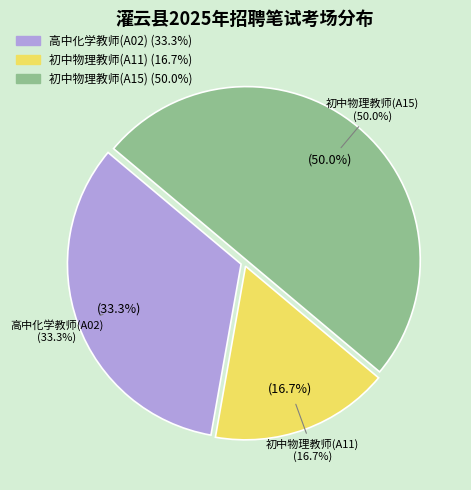

To the nearest percent, what is the difference between the 初中物理教师(A15) and 高中化学教师(A02) slice percentages?

17%